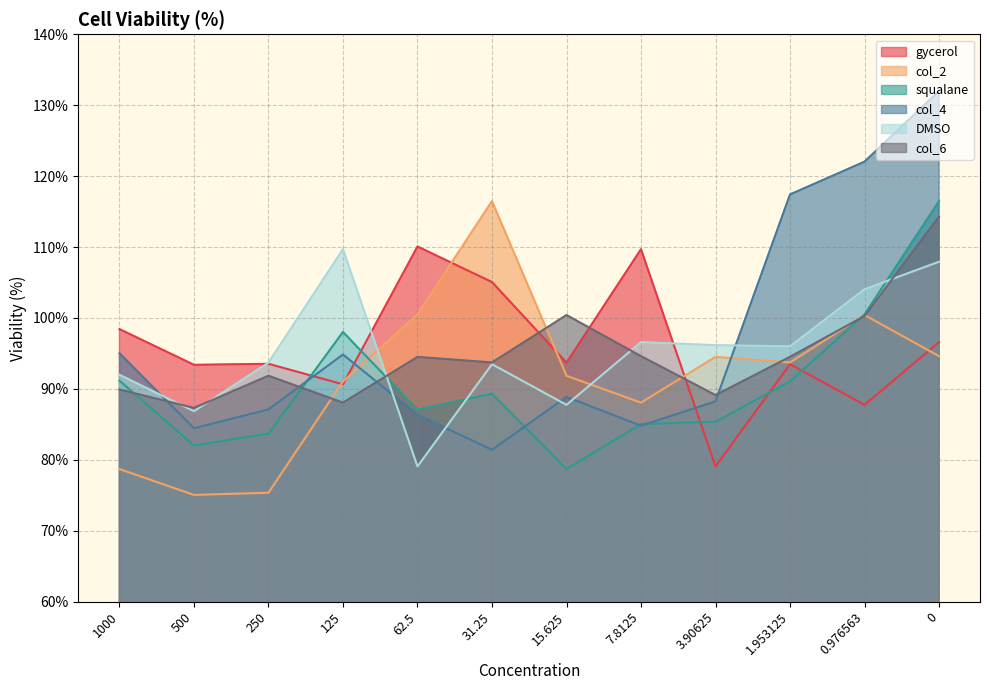

How many lines are shown in the chart?

6